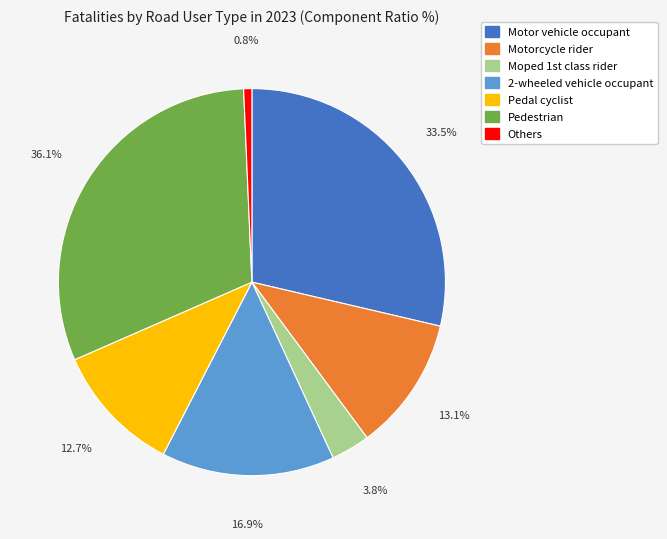

To the nearest percent, what is the average slice percentage?

14%